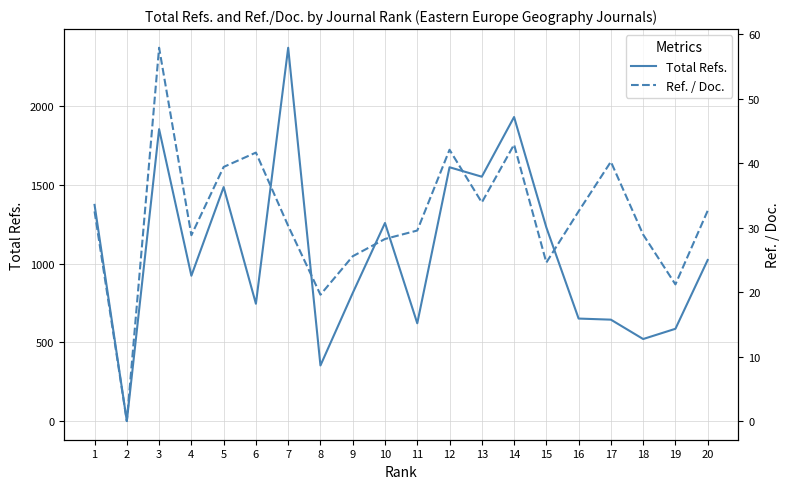

Reading left to right, extract all data points from this chart.

Total Refs.: 1=1373.0	2=0.0	3=1854.0	4=923.0	5=1486.0	6=745.0	7=2371.0	8=353.0	9=813.0	10=1258.0	11=621.0	12=1612.0	13=1552.0	14=1931.0	15=1230.0	16=651.0	17=644.0	18=521.0	19=586.0	20=1023.0
Ref. / Doc.: 1=32.5	2=0.0	3=57.9	4=28.8	5=39.4	6=41.7	7=30.3	8=19.6	9=25.6	10=28.3	11=29.6	12=42.1	13=33.9	14=42.9	15=24.6	16=32.5	17=40.2	18=28.9	19=21.2	20=32.6